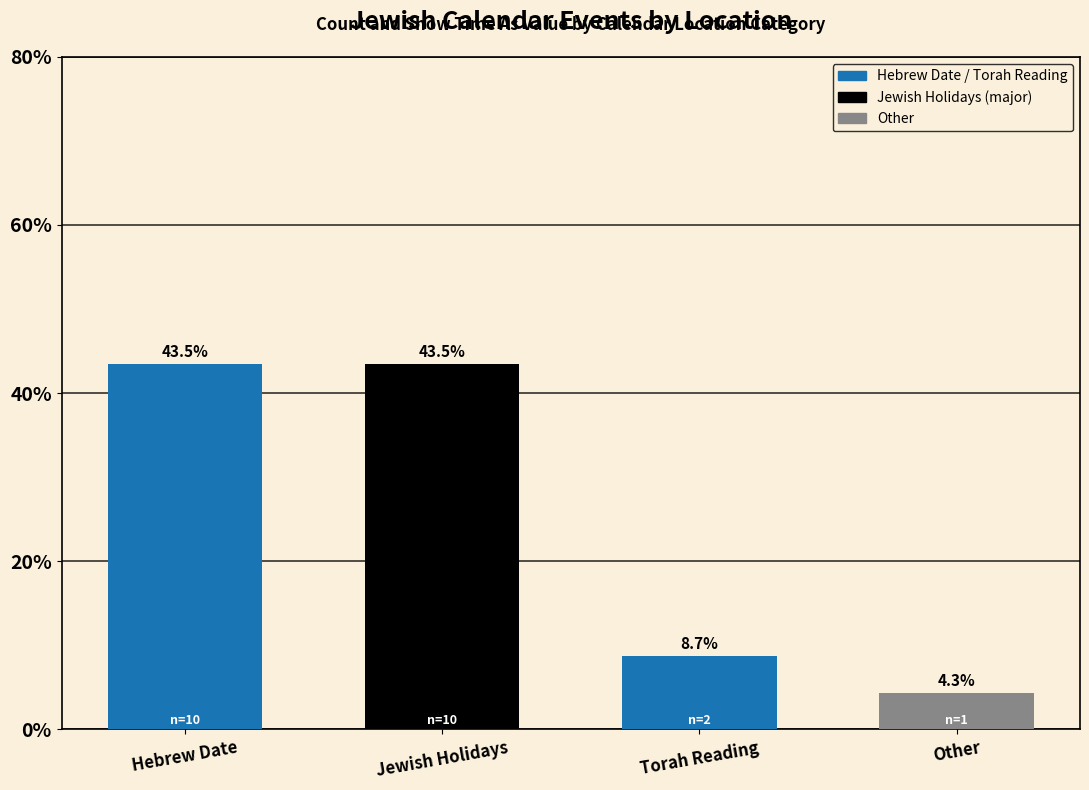

What is the smallest value displayed?

4.3